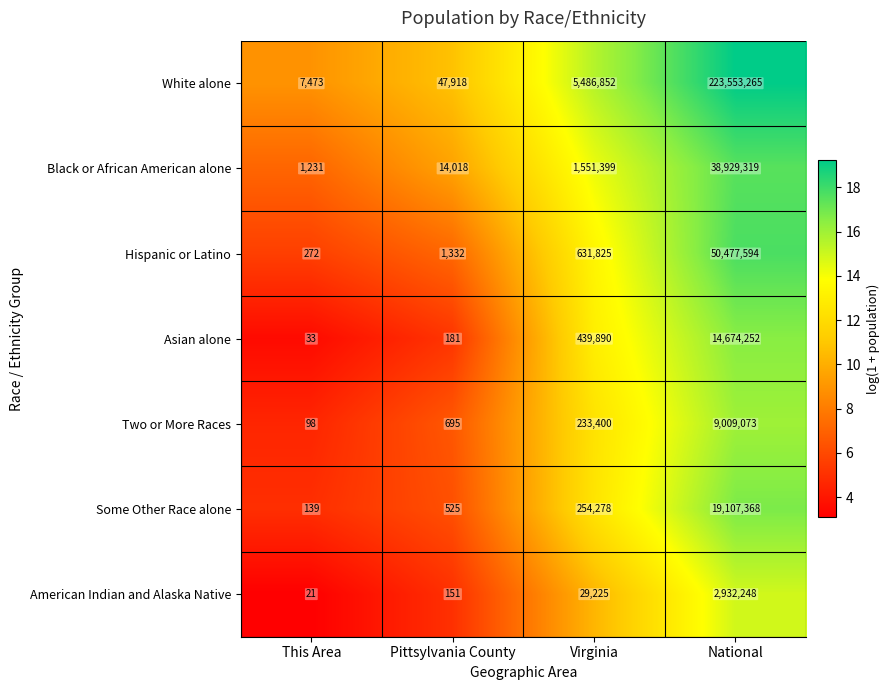

What is the sum of the Some Other Race alone values at Virginia and This Area?

254417